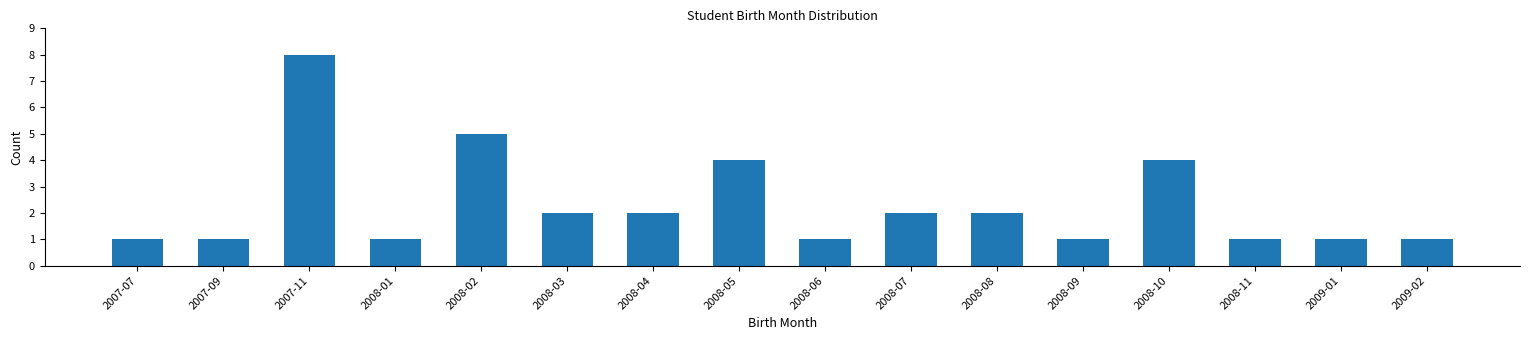

Reading left to right, transcribe all the data shown in this chart.

1	1	8	1	5	2	2	4	1	2	2	1	4	1	1	1